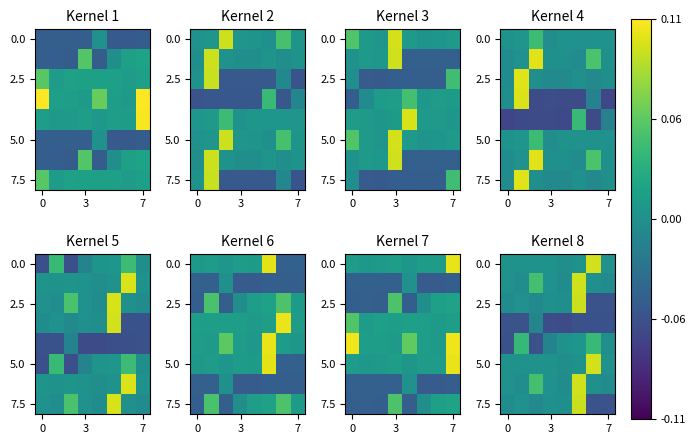

Which category has the highest value across all series?

6